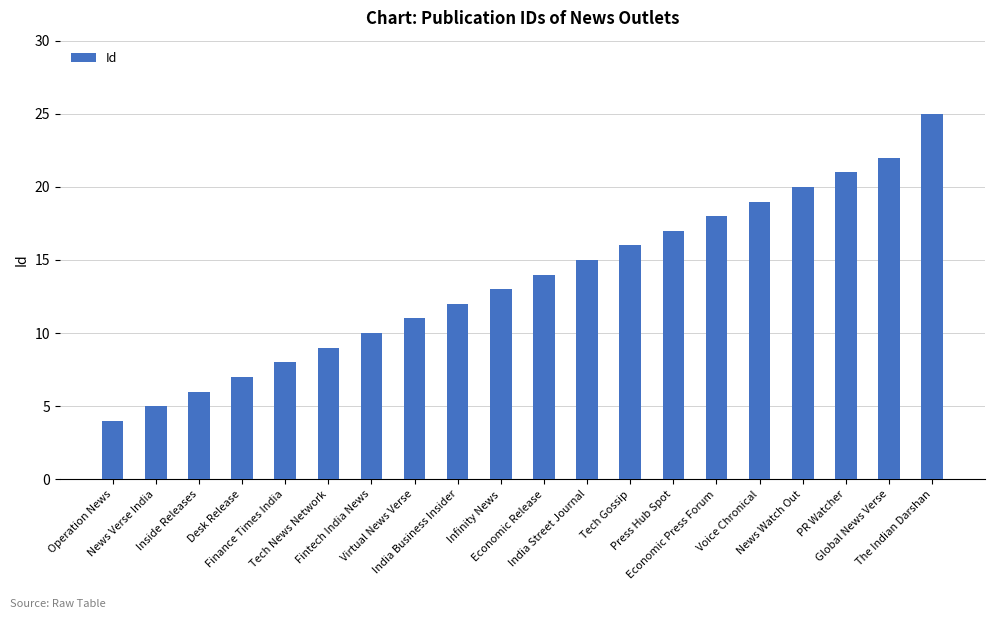

What is the minimum value shown in the chart?

4